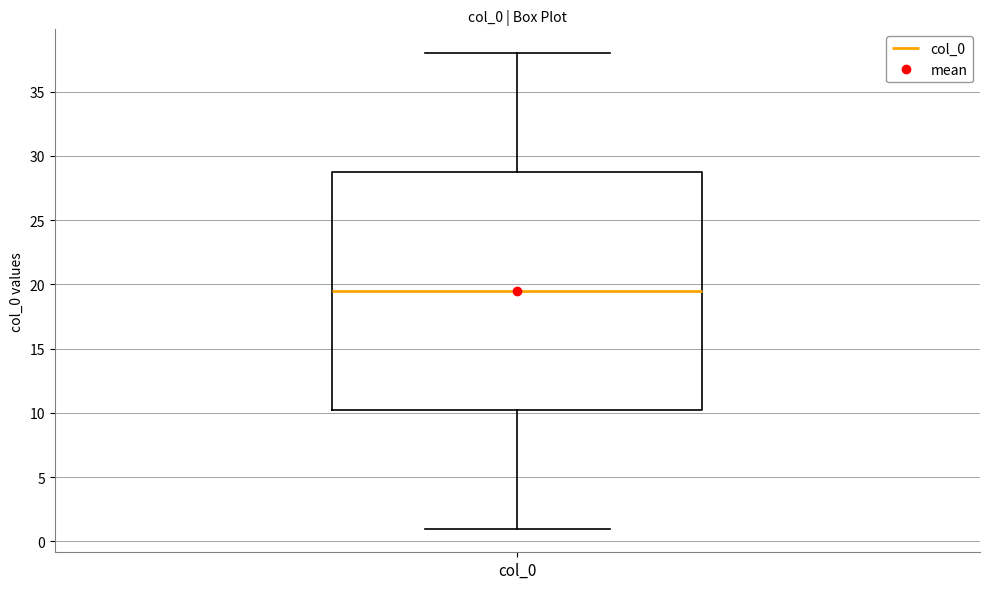

Transcribe this box plot: give where the median line is, the range the box spans, and where the two whiskers end, as read against the y-axis. The values are not printed on the chart, so give them approximately, as read against the axis.

median 19.5, box 10.5 to 29.0, whiskers 1.0 to 38.0